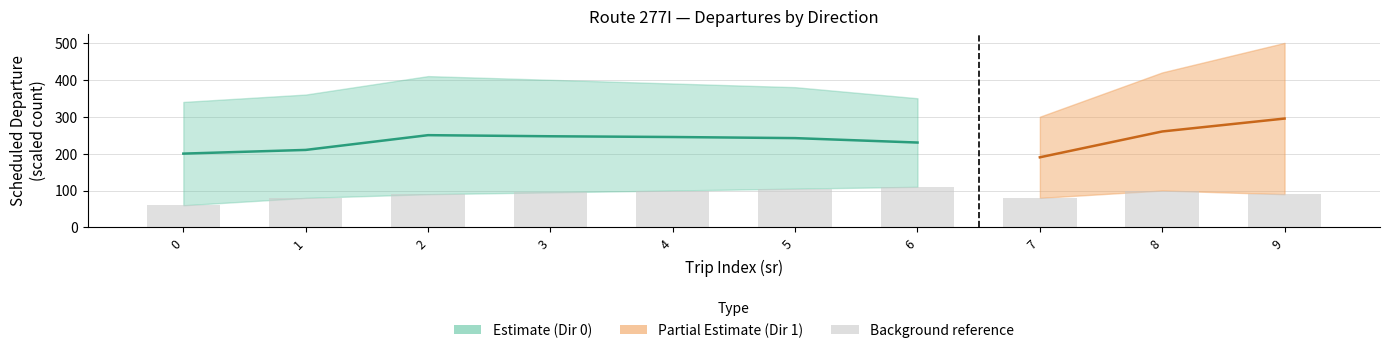

What is the change in value from 0 to 7?

+20